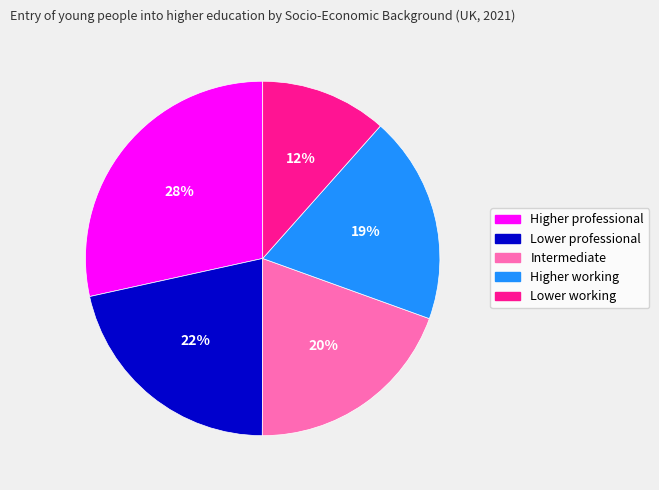

Is the sum of Lower working and Higher working greater than half?

No